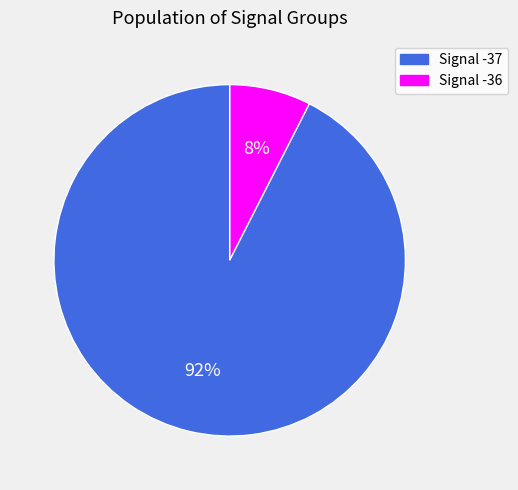

To the nearest percent, what is the average slice percentage?

50%